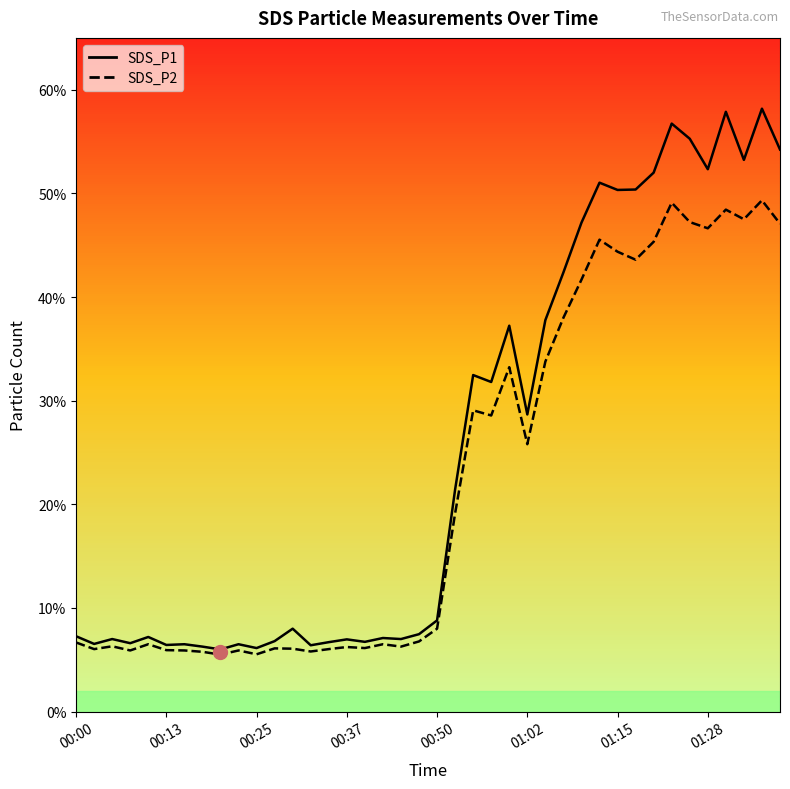

What is the value of the SDS_P2 point at the 38th from the left?

47.5